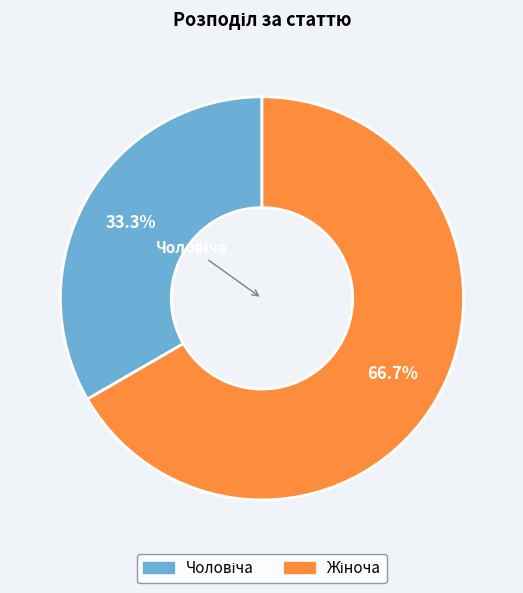

Is there a majority slice in this chart?

Yes